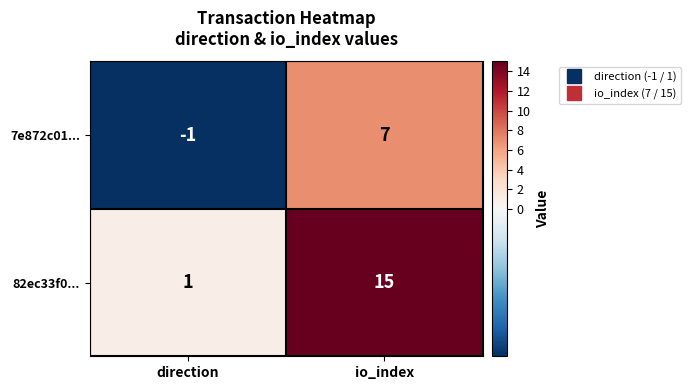

What is the minimum value shown in the chart?

-1